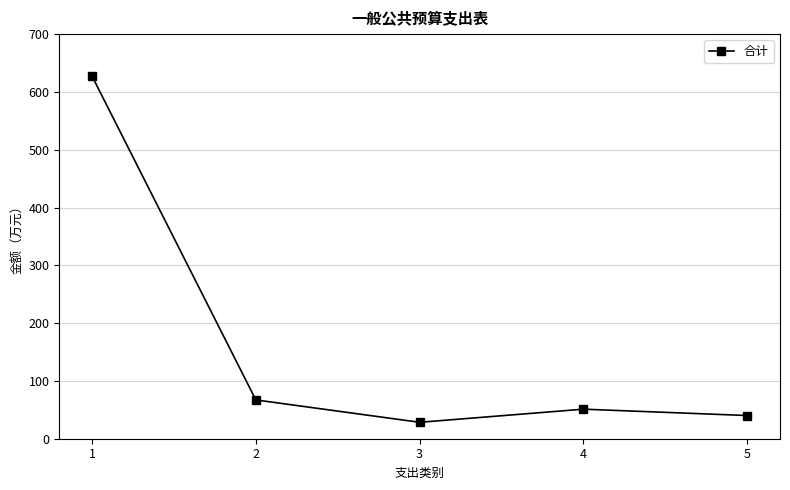

What is the value of the 5th point from the left?

40.1